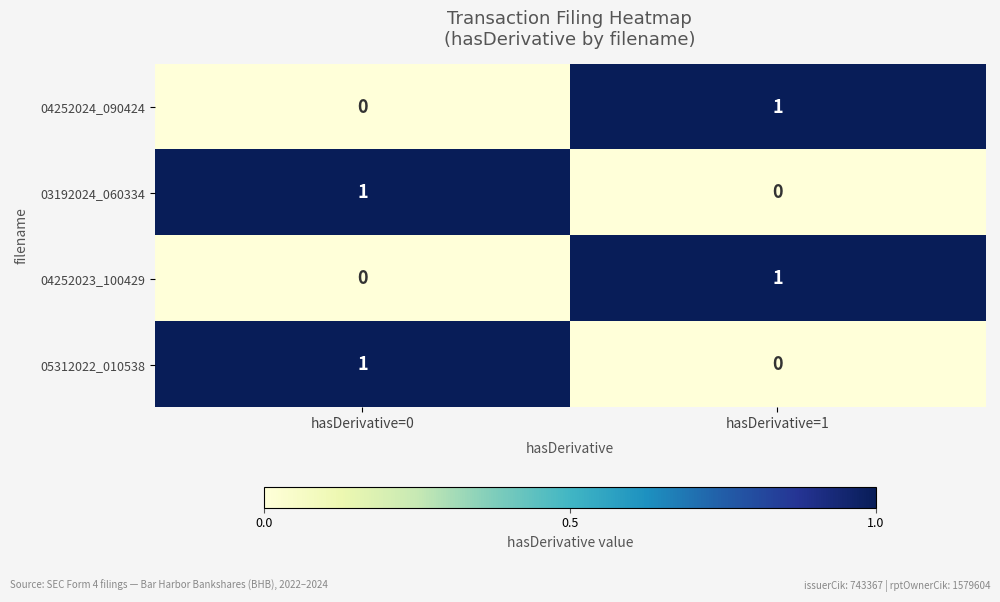

Reading left to right, transcribe all the data shown in this chart.

04252024_090424: 0	1
03192024_060334: 1	0
04252023_100429: 0	1
05312022_010538: 1	0